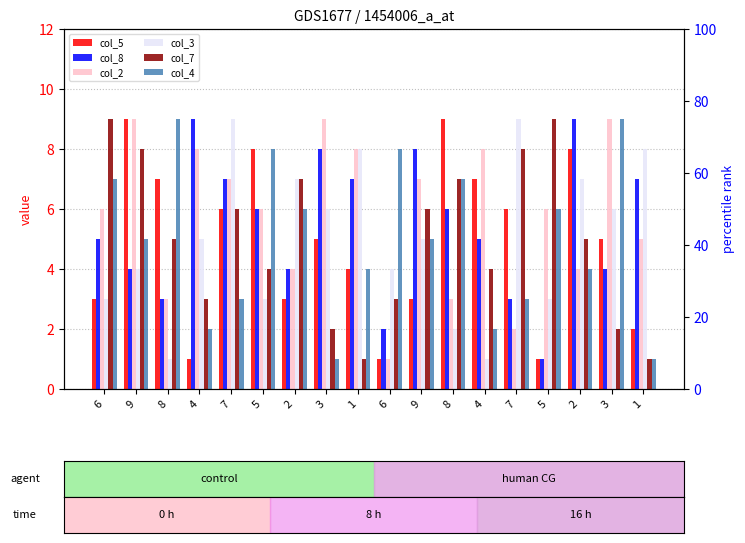

Which series has the largest total across all categories?

col_2